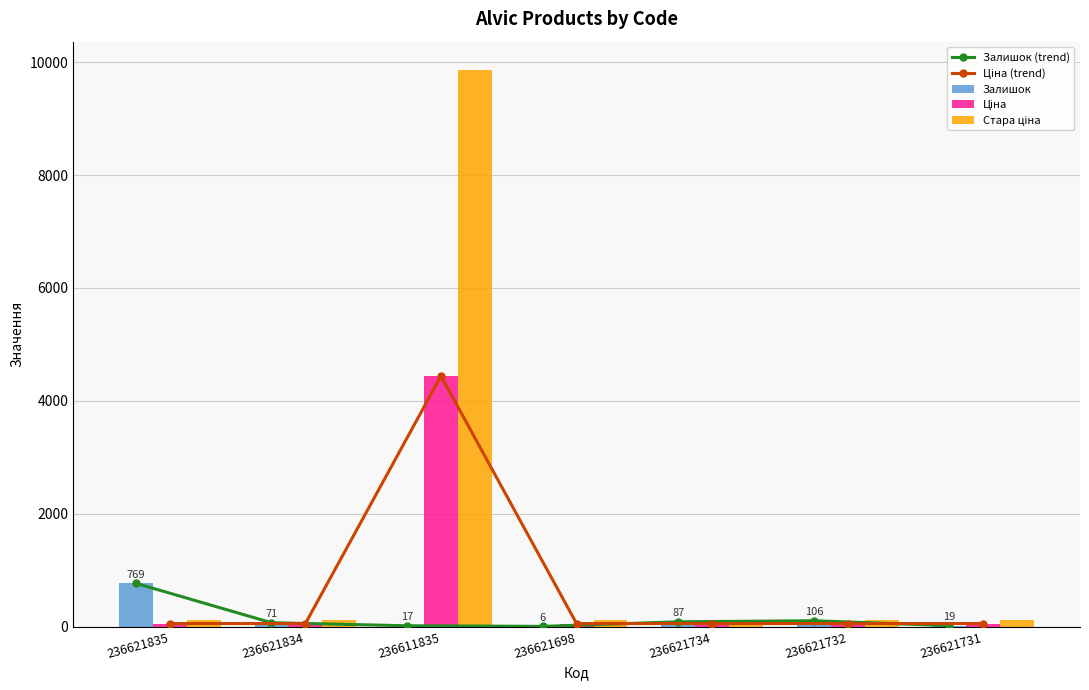

Read the Ціна (trend) value at 236621698.

56.0